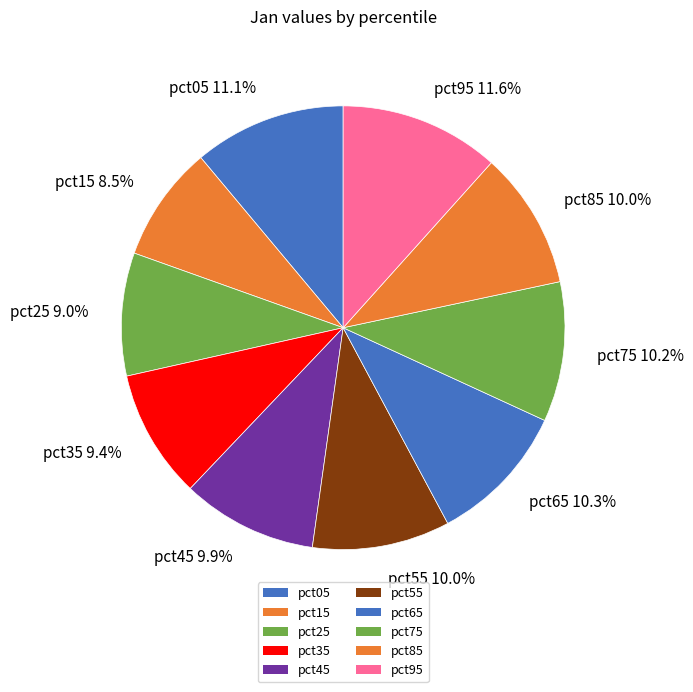

How much of the chart is everything except pct45?

90.1%